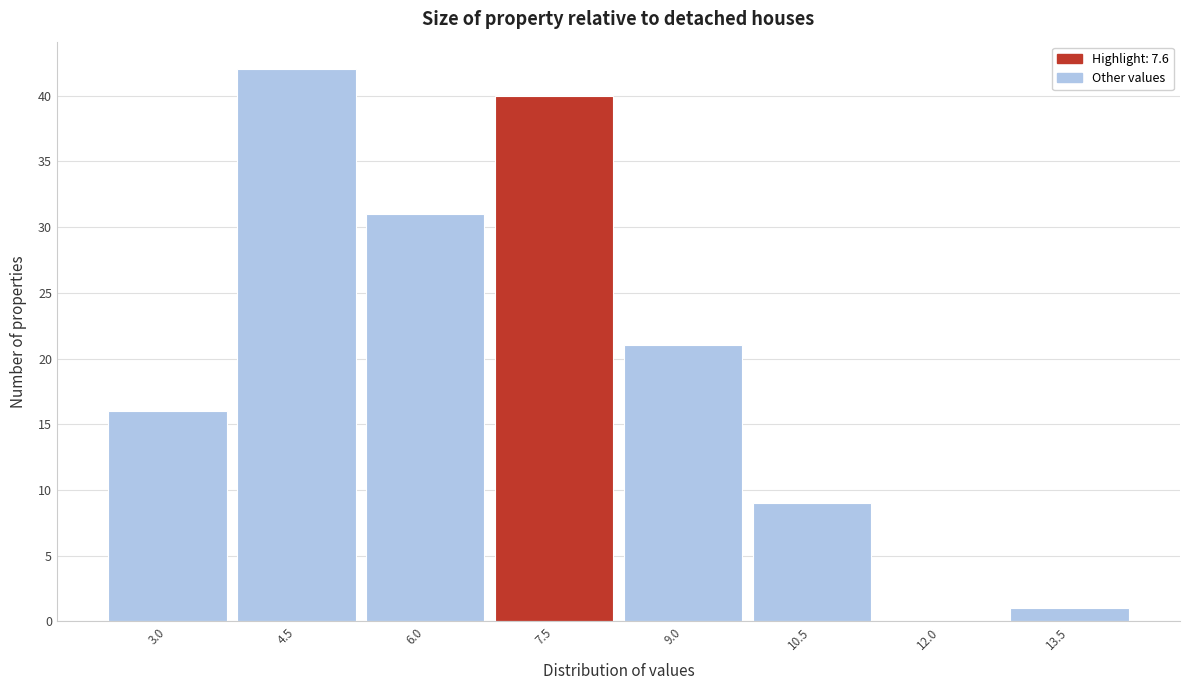

Reading right to left, list all the values displayed in this chart.

13.5=1	12.0=0	10.5=9	9.0=21	7.5=40	6.0=31	4.5=42	3.0=16